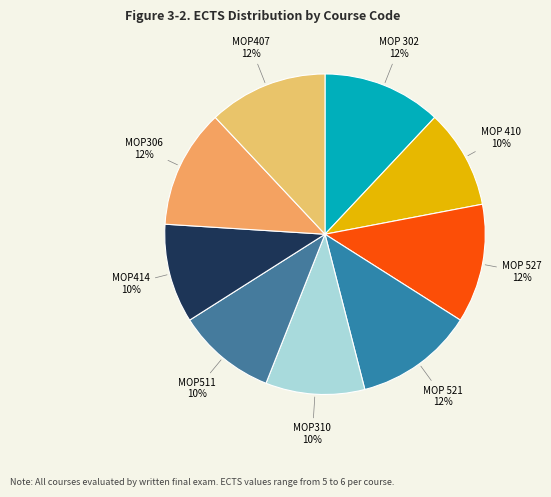

Do MOP 302 and MOP 527 together represent more than half of the pie?

No